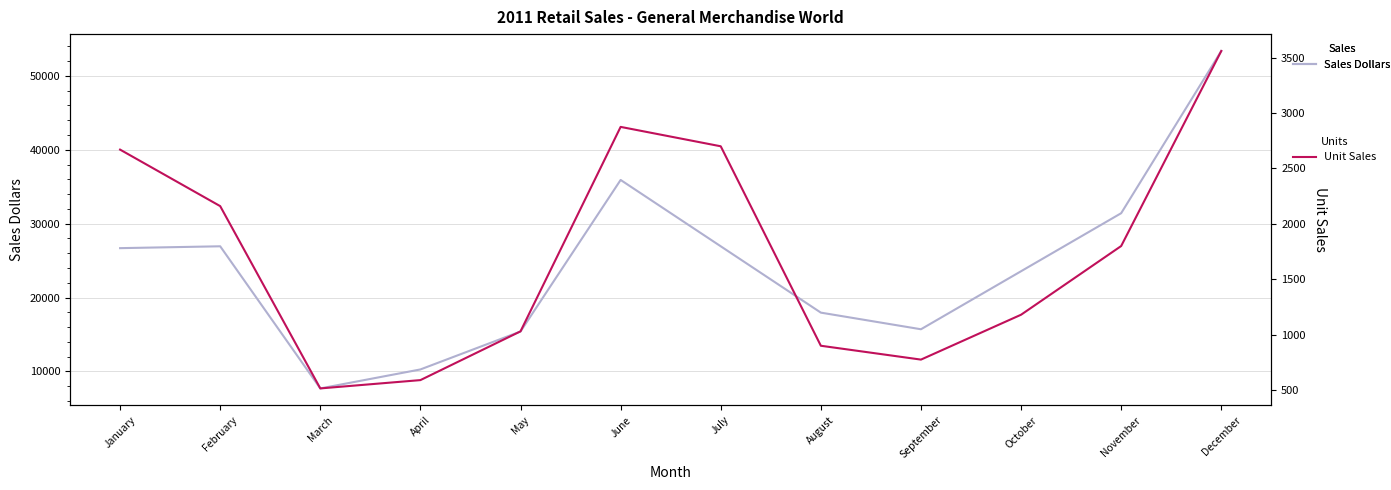

At which label does Unit Sales reach its peak?

December